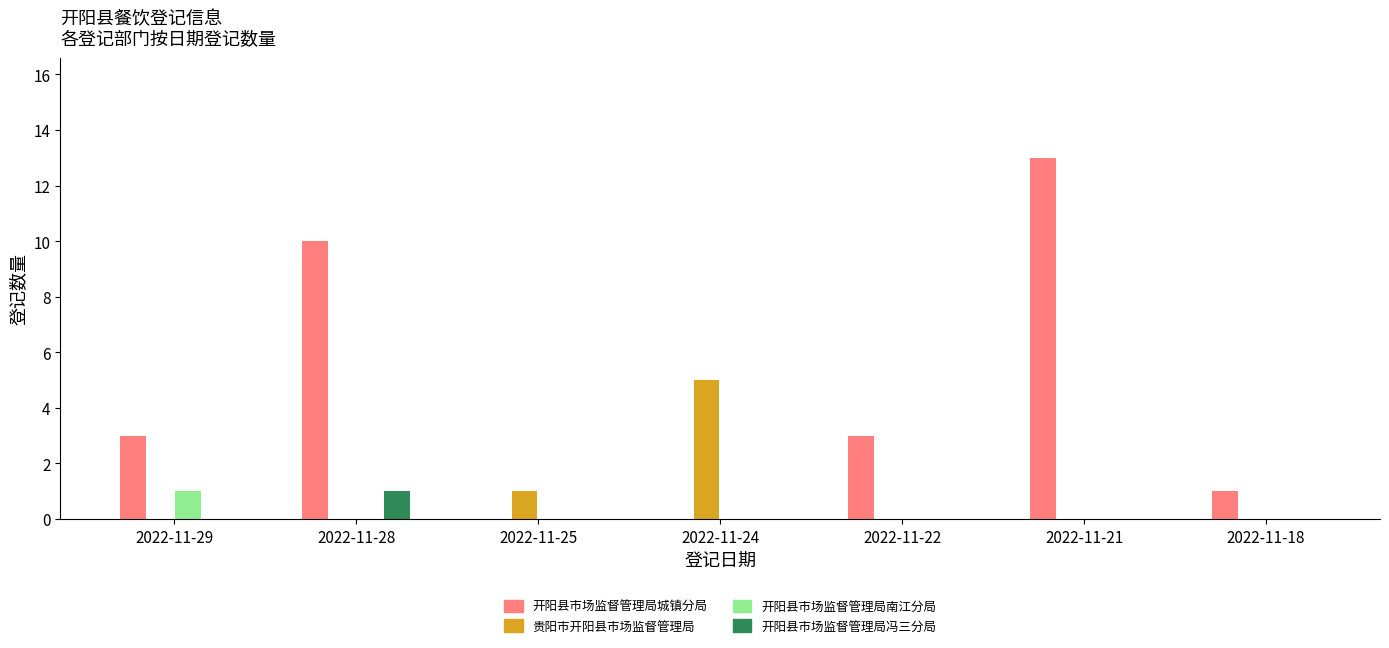

Reading left to right, list all the values displayed in this chart.

开阳县市场监督管理局城镇分局: 3	10	0	0	3	13	1
贵阳市开阳县市场监督管理局: 0	0	1	5	0	0	0
开阳县市场监督管理局南江分局: 1	0	0	0	0	0	0
开阳县市场监督管理局冯三分局: 0	1	0	0	0	0	0